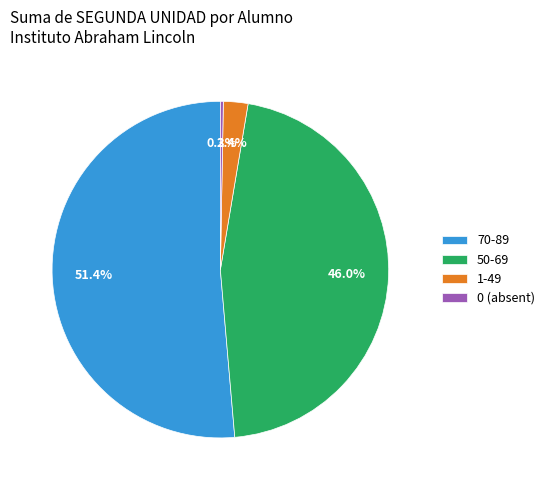

To the nearest percent, what is the average slice percentage?

25%